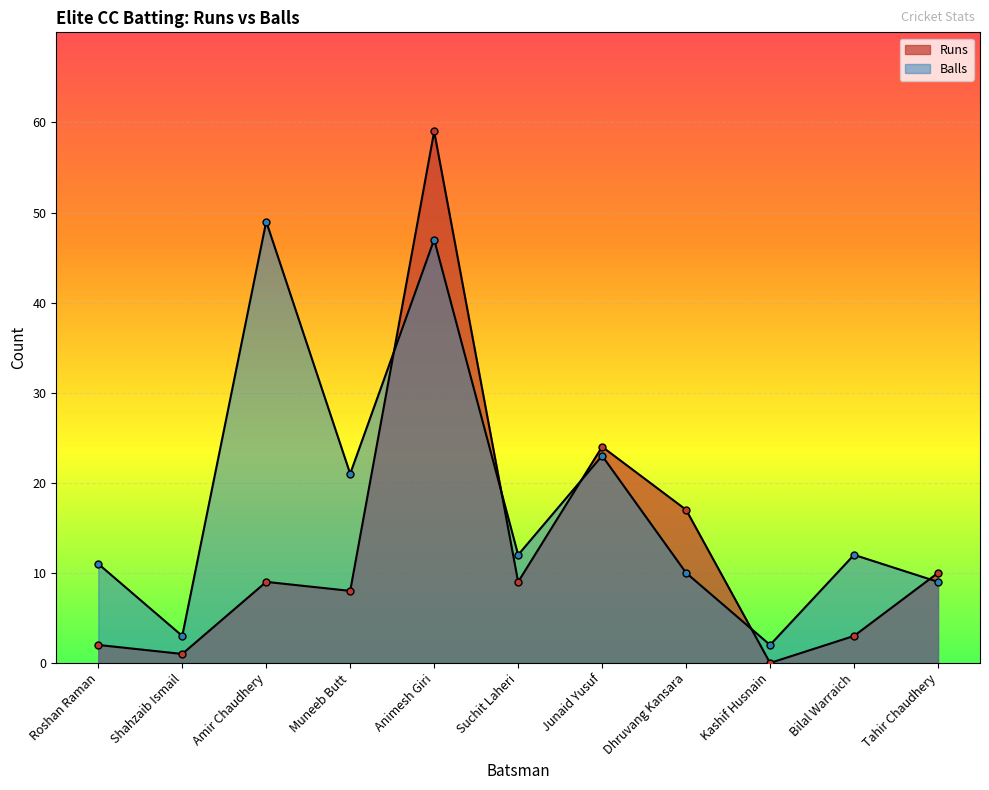

Is it true that Balls equals 9 at Tahir Chaudhery?

True